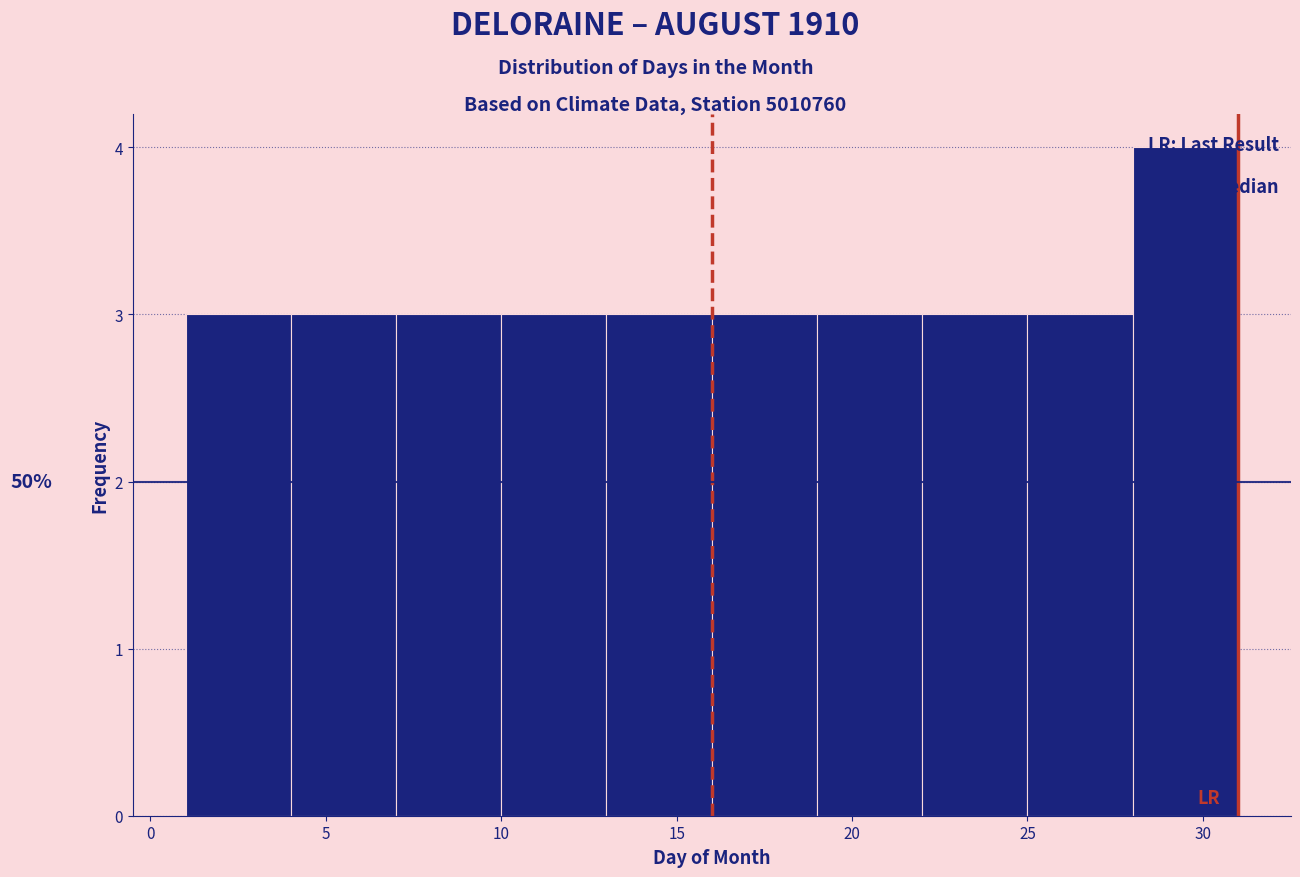

Over which range of the x-axis is the bar tallest?

28 to 31